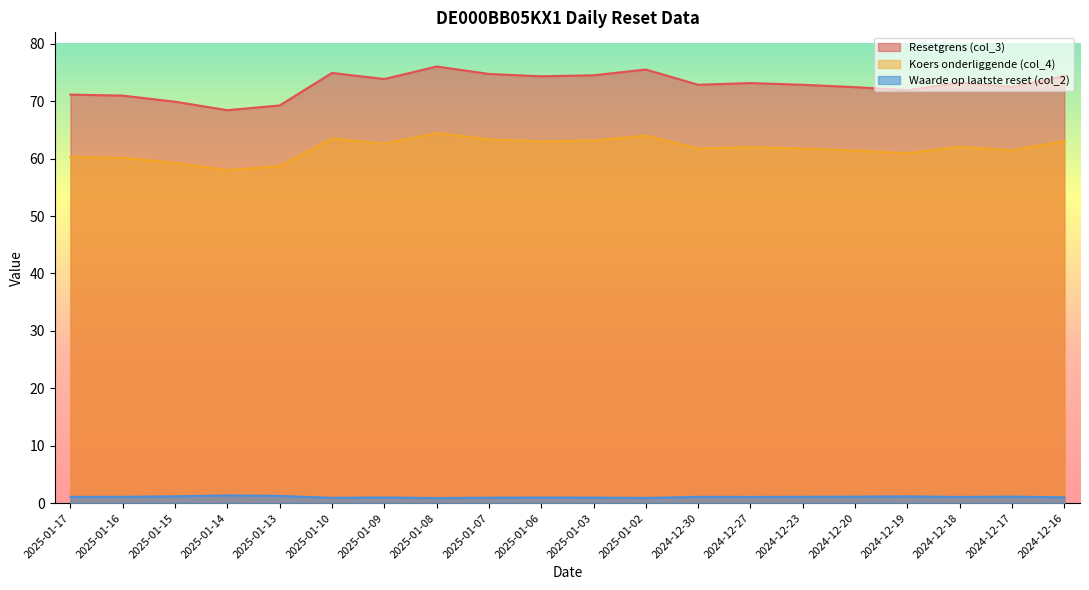

Rank the series by their maximum value, from highest to lowest.

Resetgrens (col_3), Koers onderliggende (col_4), Waarde op laatste reset (col_2)